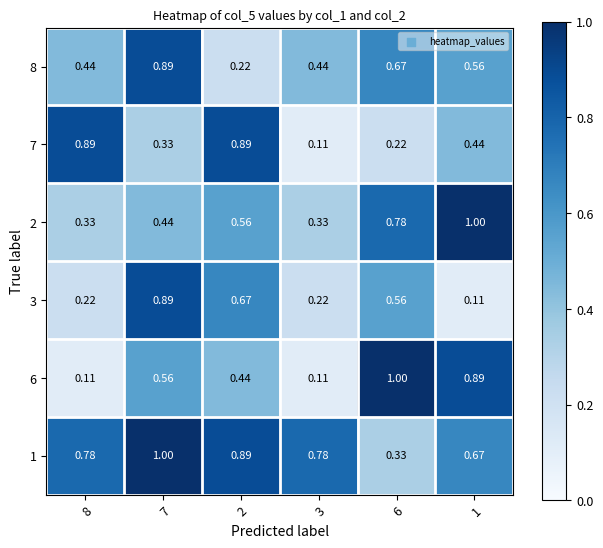

Is the value of 8 at 3 greater than the value of 3 at 2?

No